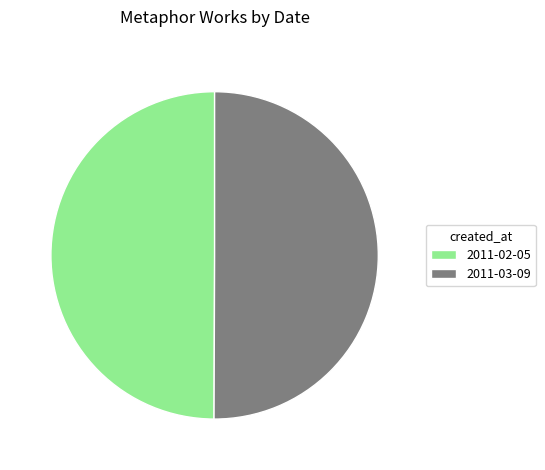

Do 2011-02-05 and 2011-03-09 together represent more than half of the pie?

Yes